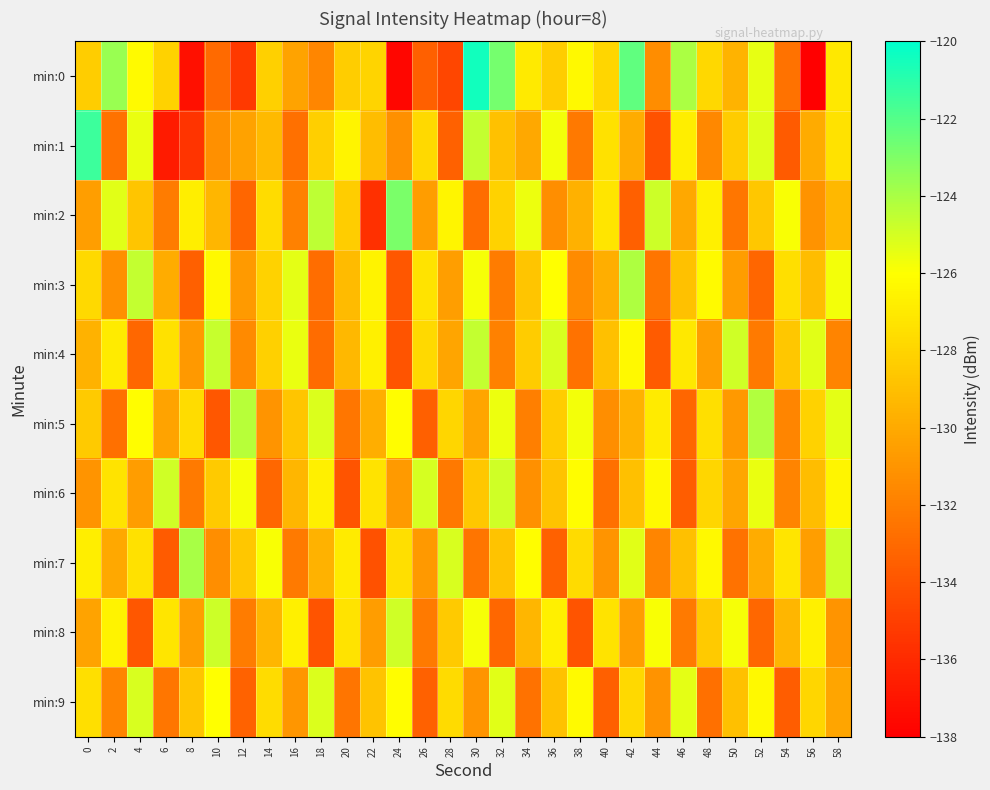

Reading left to right, extract all data points from this chart.

min:0: 0=-128.3	2=-123.6	4=-126.2	6=-128.1	8=-137.2	10=-133.0	12=-135.3	14=-128.2	16=-130.3	18=-131.6	20=-128.3	22=-128.0	24=-137.7	26=-133.5	28=-134.7	30=-120.5	32=-122.8	34=-127.0	36=-128.4	38=-126.3	40=-127.9	42=-122.3	44=-131.3	46=-124.0	48=-127.8	50=-129.5	52=-125.5	54=-132.6	56=-138.6	58=-127.1
min:1: 0=-121.5	2=-132.6	4=-125.5	6=-136.7	8=-135.5	10=-131.2	12=-130.4	14=-129.3	16=-132.7	18=-128.2	20=-126.5	22=-129.1	24=-131.2	26=-127.8	28=-133.4	30=-124.6	32=-128.9	34=-130.1	36=-125.7	38=-132.3	40=-127.5	42=-129.9	44=-134.1	46=-126.8	48=-131.6	50=-128.4	52=-125.2	54=-133.7	56=-130.0	58=-127.3
min:2: 0=-130.5	2=-125.3	4=-128.7	6=-132.1	8=-126.8	10=-129.4	12=-133.2	14=-127.6	16=-131.9	18=-124.5	20=-128.3	22=-135.7	24=-122.9	26=-130.6	28=-126.4	30=-132.8	32=-128.1	34=-125.6	36=-131.3	38=-129.7	40=-127.2	42=-133.5	44=-124.8	46=-130.1	48=-126.7	50=-132.4	52=-128.6	54=-125.9	56=-131.1	58=-129.3
min:3: 0=-127.8	2=-131.2	4=-124.6	6=-129.9	8=-133.5	10=-126.3	12=-130.7	14=-128.1	16=-125.4	18=-132.8	20=-129.2	22=-126.6	24=-133.9	26=-127.3	28=-130.5	30=-125.8	32=-132.1	34=-128.7	36=-126.0	38=-131.4	40=-129.8	42=-124.1	44=-132.5	46=-128.9	48=-126.2	50=-130.6	52=-133.2	54=-127.5	56=-129.1	58=-125.7
min:4: 0=-129.6	2=-126.9	4=-133.1	6=-127.4	8=-130.8	10=-124.7	12=-131.5	14=-128.2	16=-125.5	18=-132.9	20=-129.3	22=-126.7	24=-134.0	26=-127.8	28=-130.2	30=-124.6	32=-131.9	34=-128.4	36=-125.1	38=-132.6	40=-129.0	42=-126.3	44=-133.7	46=-127.1	48=-130.5	50=-124.9	52=-132.2	54=-128.6	56=-125.3	58=-131.8
min:5: 0=-128.5	2=-132.7	4=-126.1	6=-130.3	8=-127.6	10=-133.9	12=-124.3	14=-131.0	16=-128.7	18=-125.2	20=-132.4	22=-129.8	24=-126.1	26=-133.5	28=-127.9	30=-130.2	32=-125.6	34=-132.0	36=-128.4	38=-125.7	40=-131.3	42=-129.6	44=-126.9	46=-133.2	48=-127.5	50=-130.8	52=-124.2	54=-131.7	56=-128.1	58=-125.4
min:6: 0=-131.0	2=-127.3	4=-130.6	6=-124.9	8=-132.2	10=-128.5	12=-125.8	14=-133.1	16=-129.4	18=-126.7	20=-134.0	22=-127.3	24=-130.7	26=-125.0	28=-132.3	30=-128.6	32=-124.9	34=-131.2	36=-128.8	38=-126.1	40=-132.7	42=-129.0	44=-126.3	46=-133.6	48=-127.9	50=-130.2	52=-125.5	54=-131.8	56=-129.1	58=-126.4
min:7: 0=-126.8	2=-130.1	4=-127.4	6=-133.7	8=-124.0	10=-131.3	12=-128.6	14=-125.9	16=-132.2	18=-129.6	20=-126.9	22=-134.2	24=-127.5	26=-130.8	28=-125.1	30=-132.5	32=-128.8	34=-126.1	36=-133.4	38=-127.7	40=-131.0	42=-125.3	44=-131.7	46=-129.0	48=-126.3	50=-132.6	52=-129.9	54=-127.2	56=-130.5	58=-124.8
min:8: 0=-130.3	2=-126.6	4=-133.9	6=-127.2	8=-130.5	10=-124.8	12=-132.1	14=-129.4	16=-126.7	18=-134.0	20=-127.3	22=-130.6	24=-124.9	26=-132.2	28=-128.5	30=-125.8	32=-133.1	34=-129.4	36=-126.7	38=-134.0	40=-127.3	42=-130.6	44=-125.9	46=-132.2	48=-128.5	50=-125.8	52=-133.1	54=-129.4	56=-126.7	58=-131.0
min:9: 0=-127.5	2=-131.8	4=-125.1	6=-132.4	8=-128.7	10=-126.0	12=-133.3	14=-127.6	16=-130.9	18=-125.2	20=-132.5	22=-128.8	24=-126.1	26=-133.4	28=-127.7	30=-131.0	32=-125.3	34=-132.6	36=-128.9	38=-126.2	40=-133.5	42=-127.8	44=-131.1	46=-125.4	48=-132.7	50=-129.0	52=-126.3	54=-133.6	56=-127.9	58=-130.2